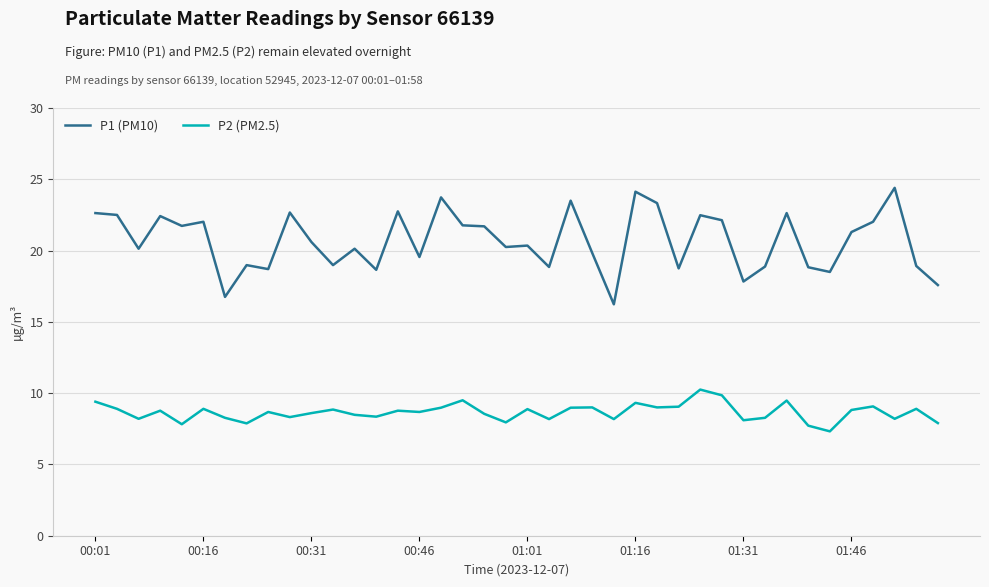

Rank the series by their average value, from highest to lowest.

P1 (PM10), P2 (PM2.5)